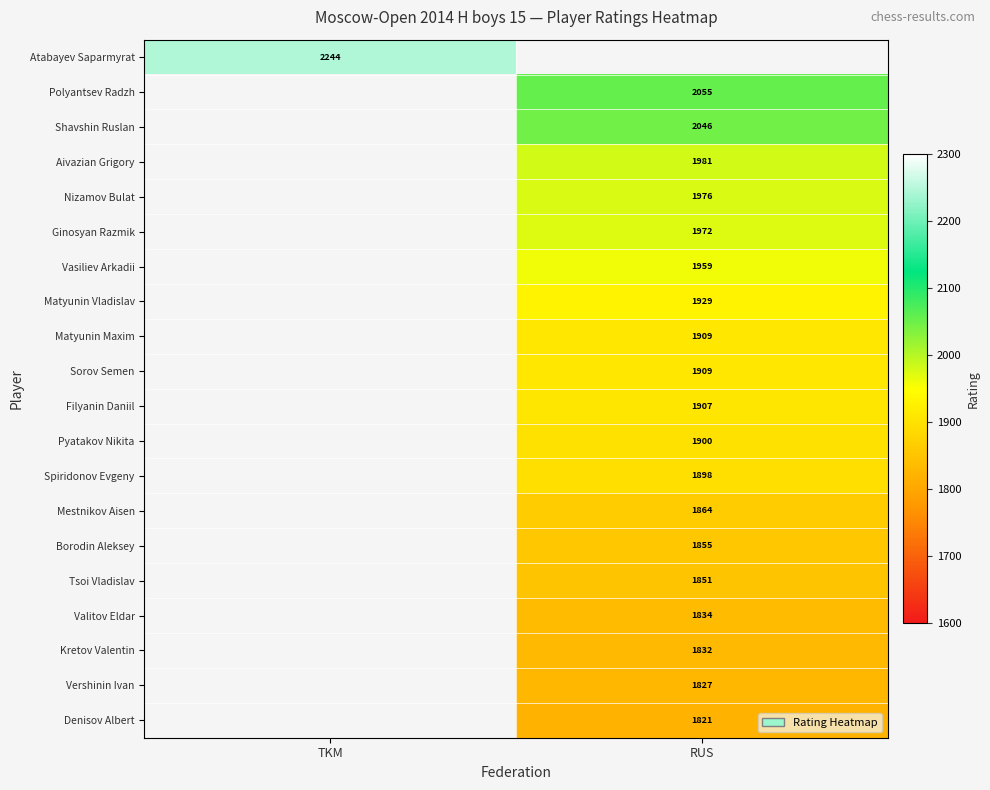

The Spiridonov Evgeny series shows 1228 at RUS. True or false?

False